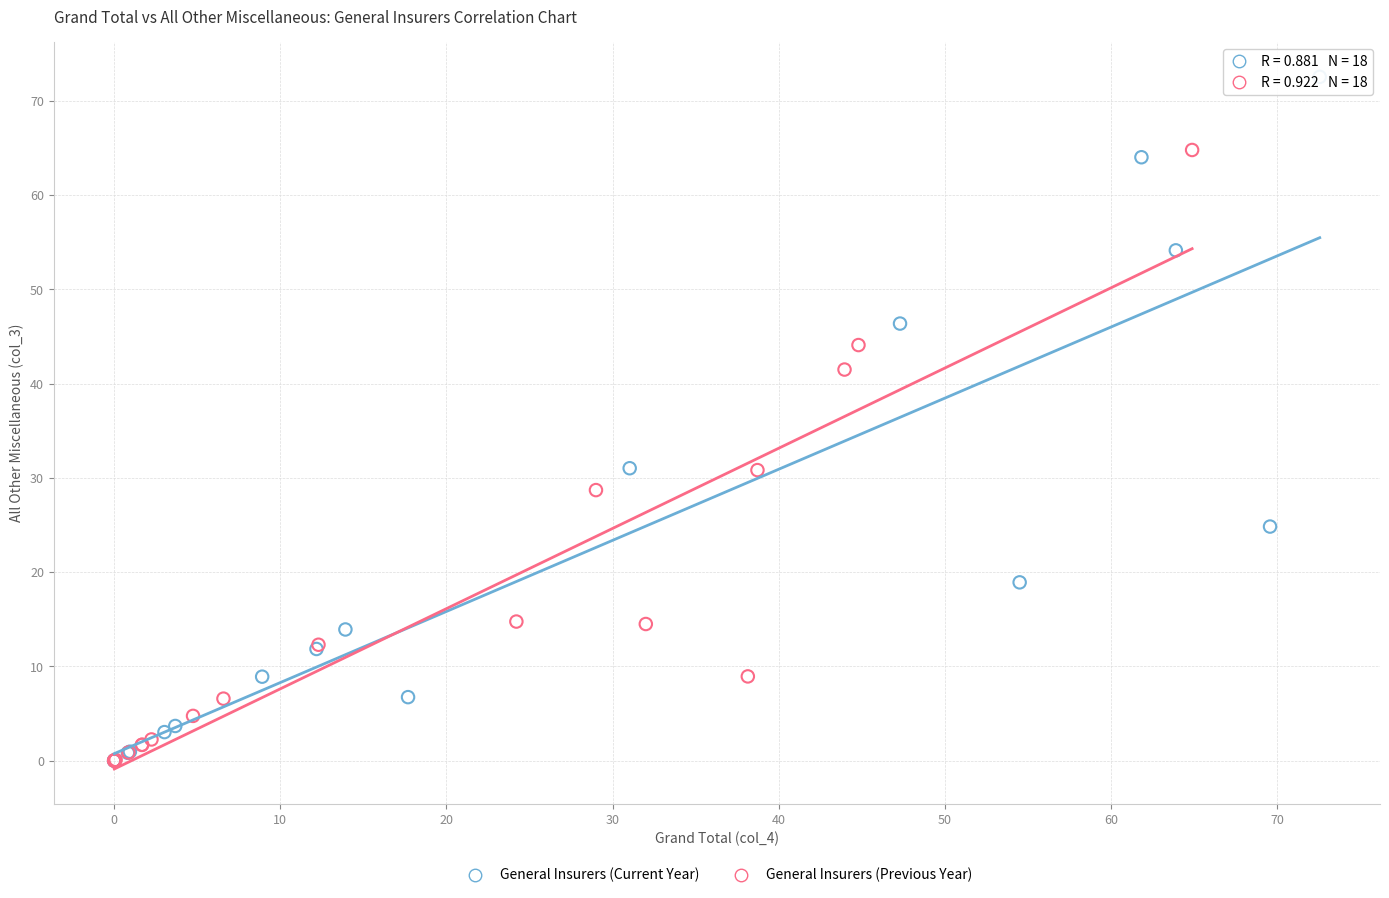

Which series reaches the maximum Y coordinate?

General Insurers (Current Year)